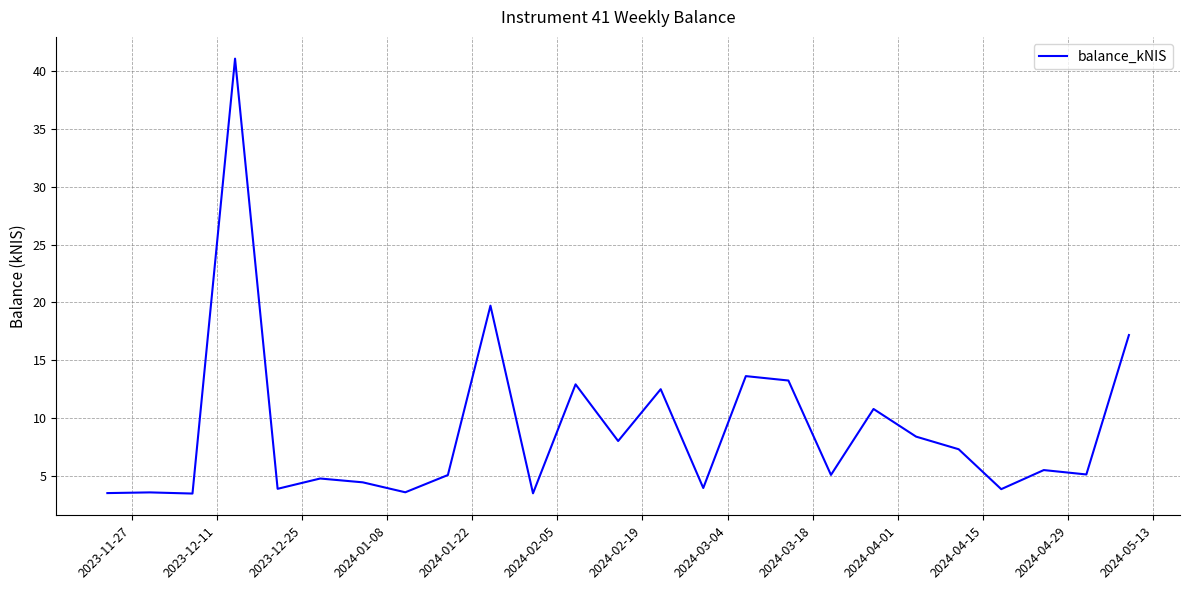

What is the greatest value displayed?

41.1